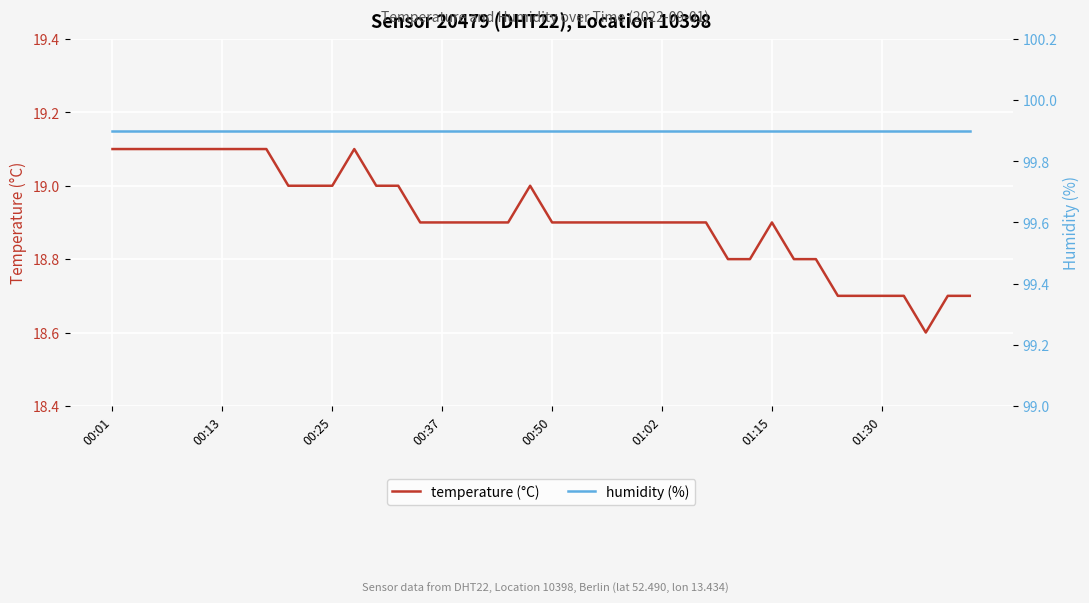

The temperature (°C) series shows 18.9 at 01:15. True or false?

True